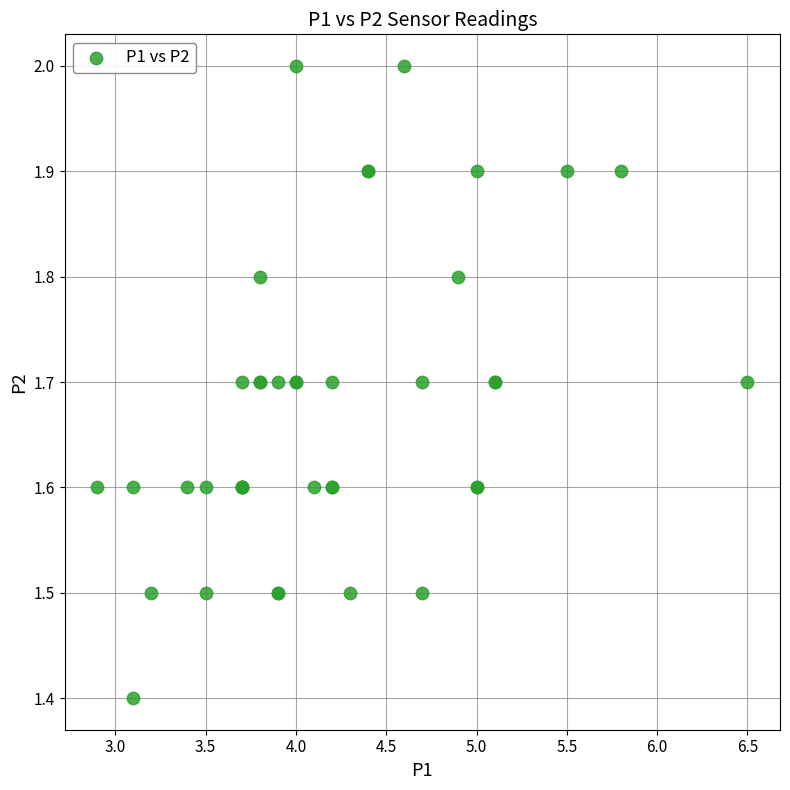

What Y value in the scatter plot is closest to 1?

1.4